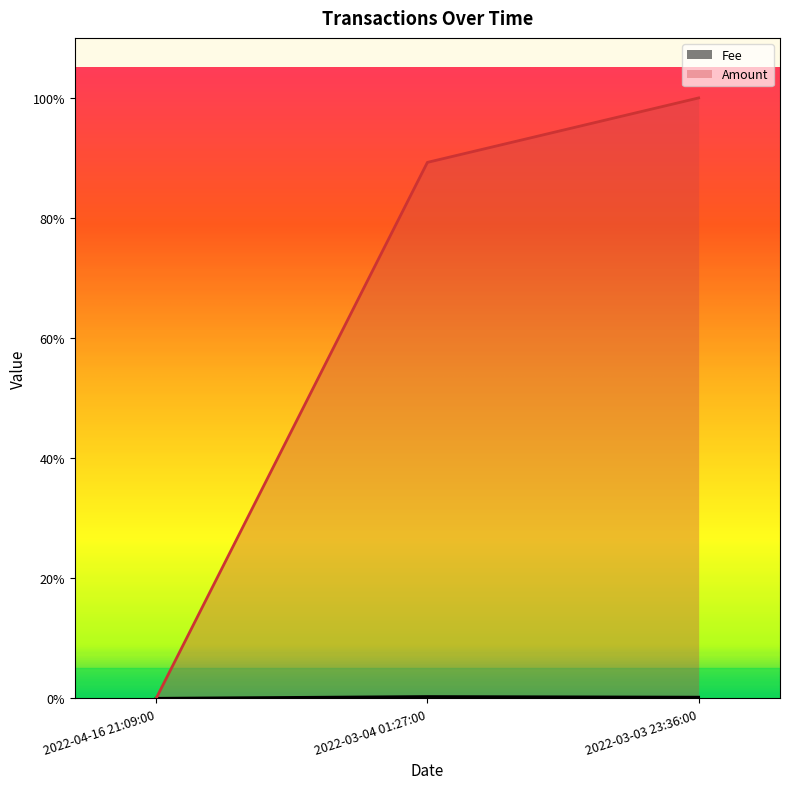

Which series has the widest spread of values?

Amount